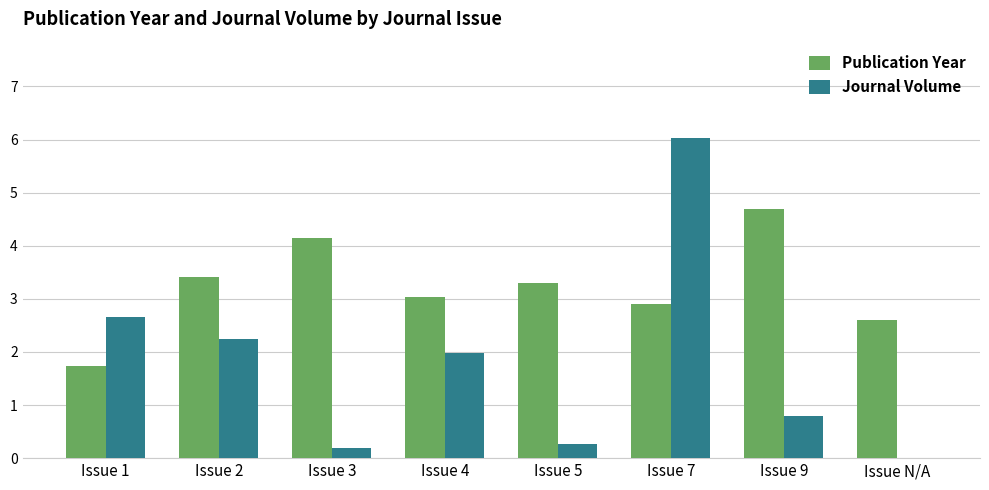

What is the sum of all Publication Year values?

25.8